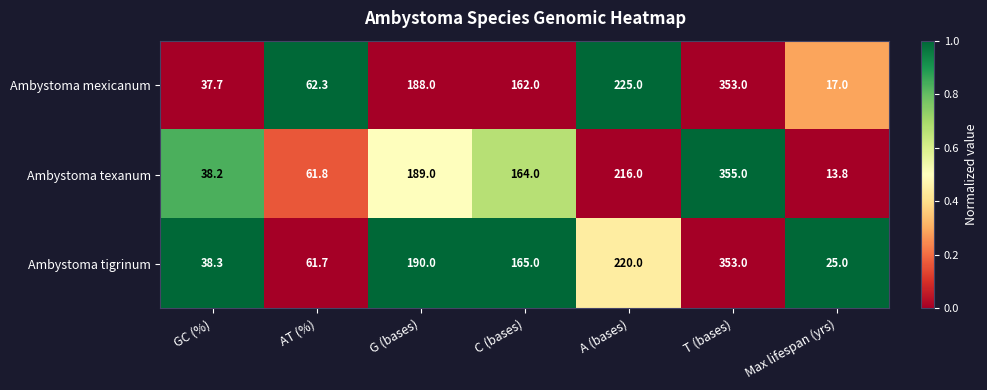

What is the average value of the Ambystoma mexicanum series?

149.3